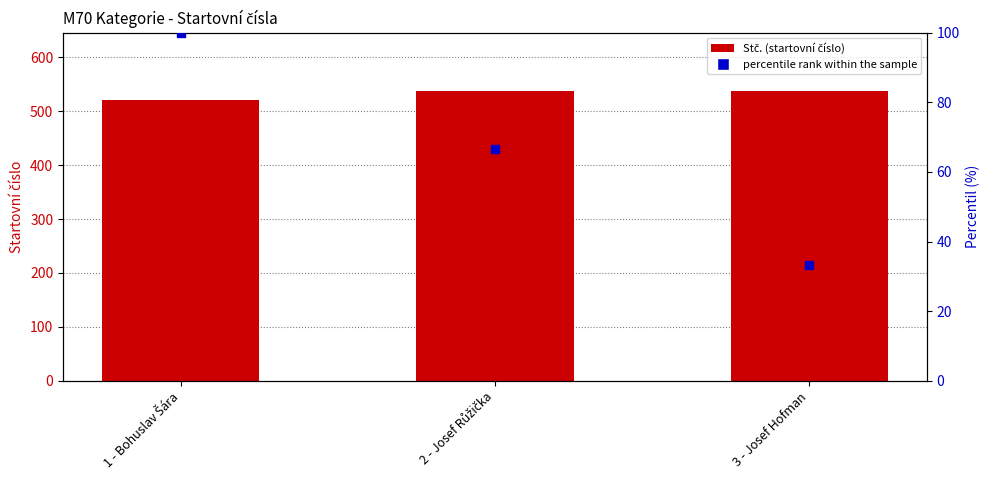

What is the total value across all series at 3 - Josef Hofman?

570.3